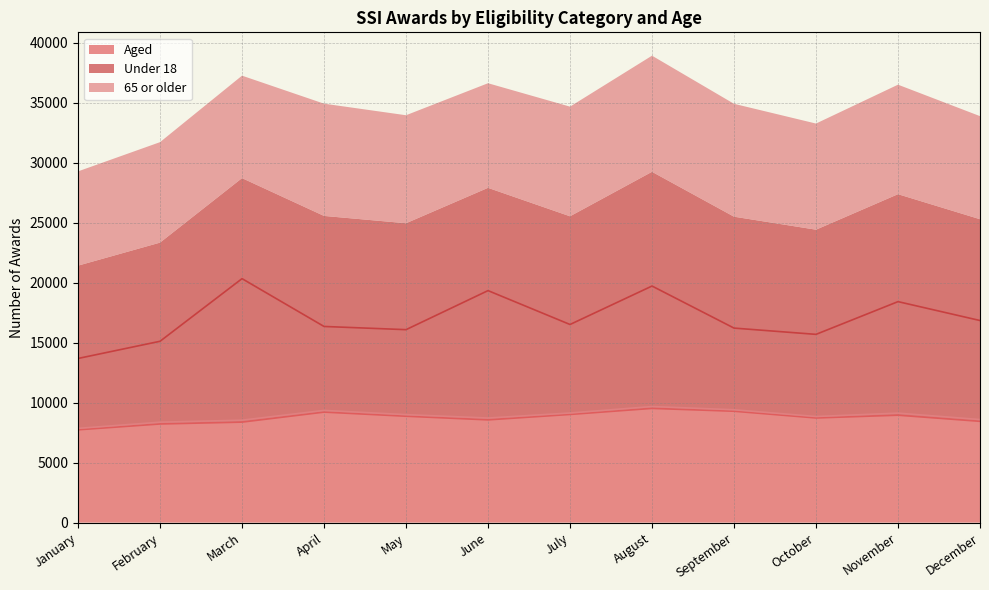

How many lines are shown in the chart?

3